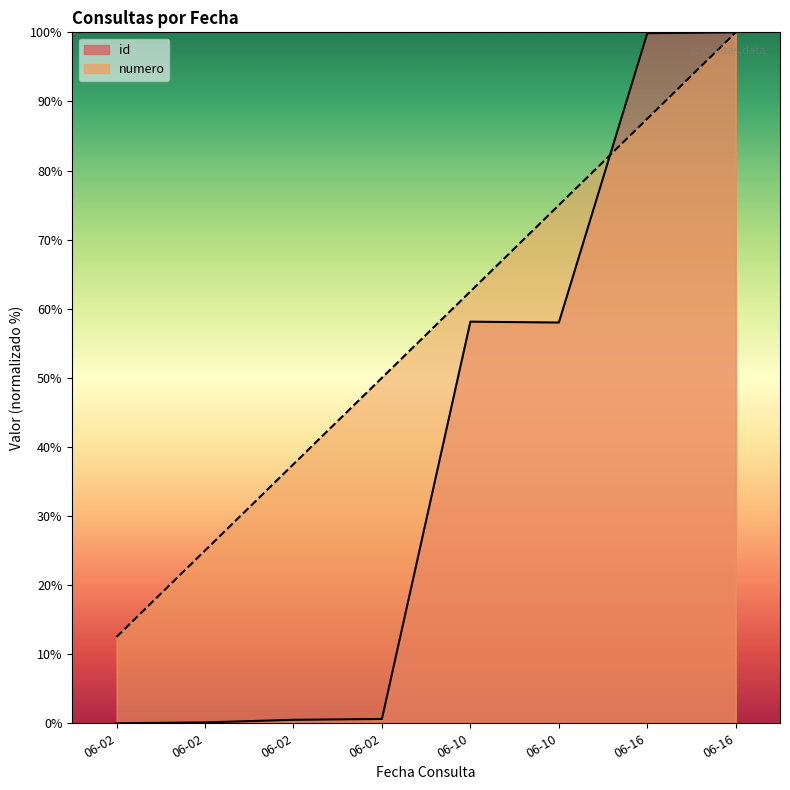

True or false: id has more than 1 points higher than both neighbors.

False